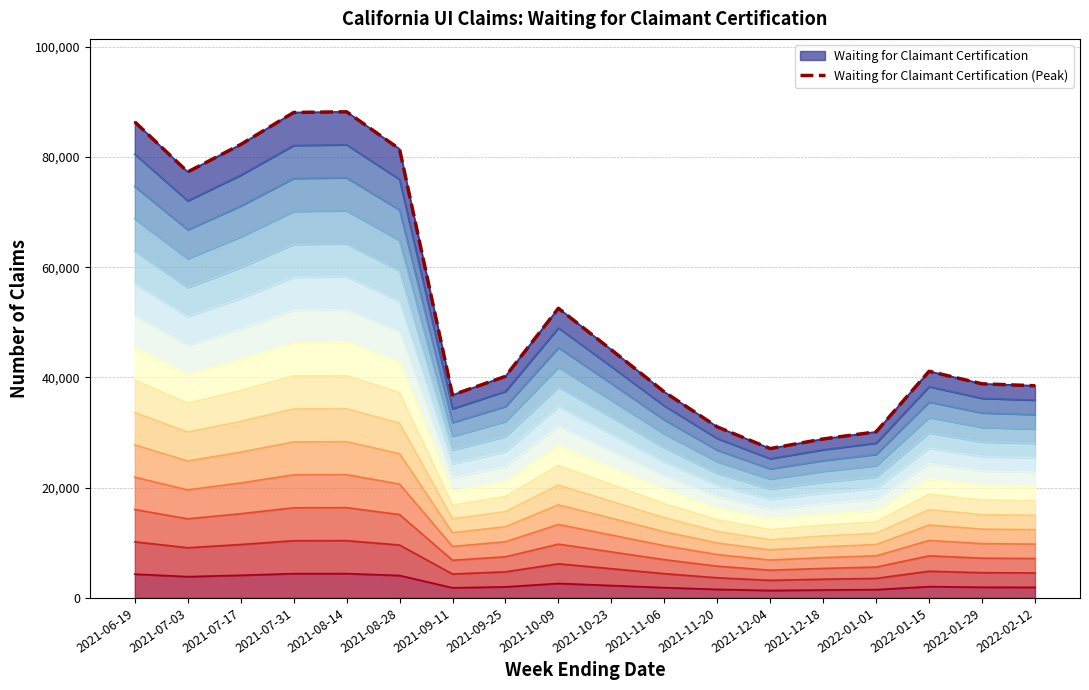

How many values exceed 41121?

8